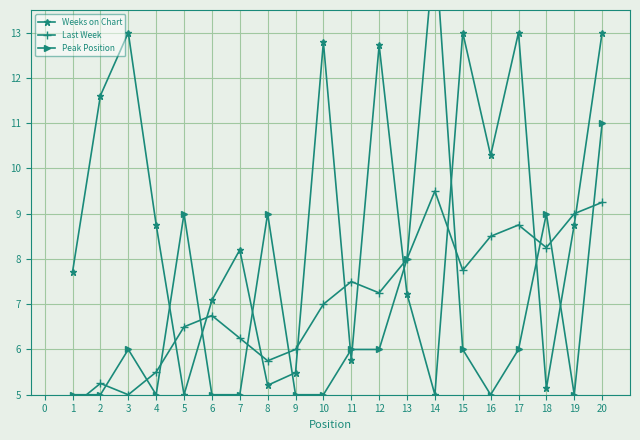

What are all the series names shown in the legend?

Weeks on Chart, Last Week, Peak Position